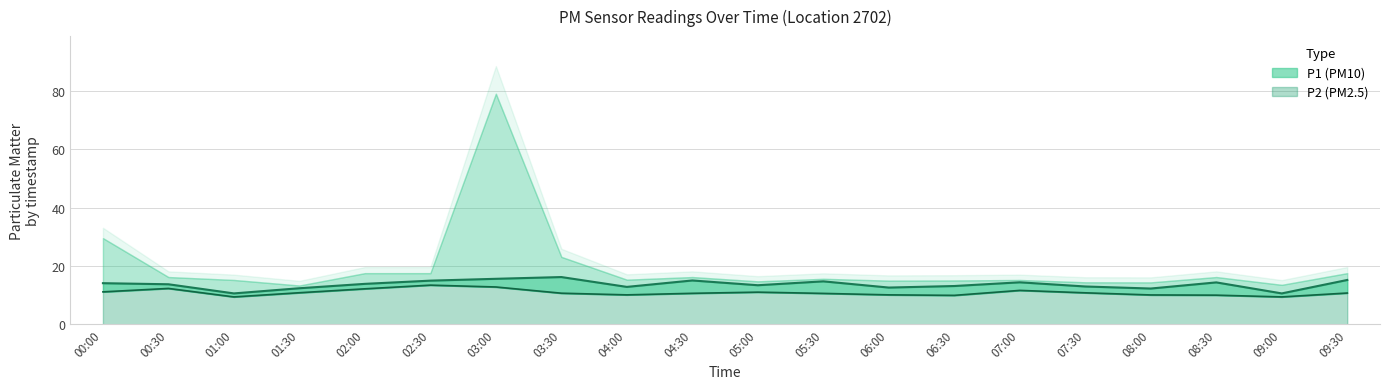

True or false: P2 and P1 intersect in this chart.

False